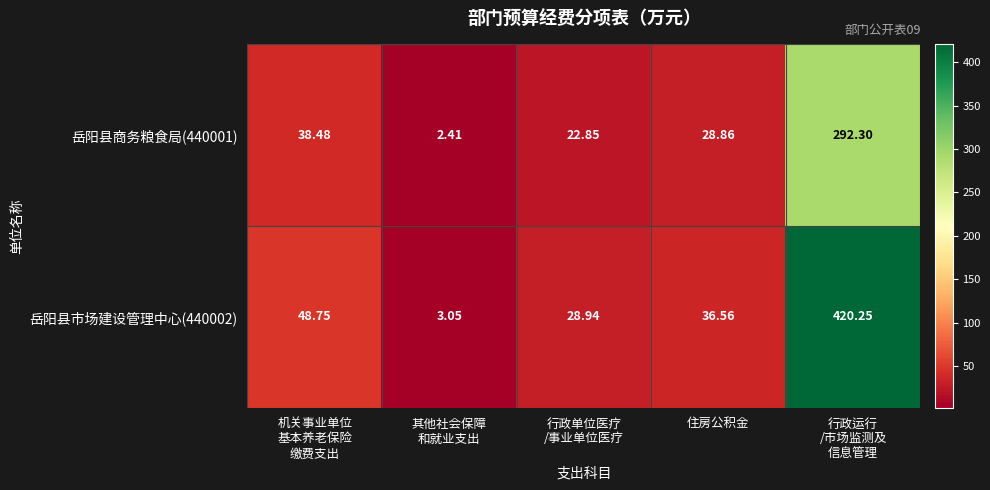

Rank the series by their maximum value, from highest to lowest.

岳阳县市场建设管理中心(440002), 岳阳县商务粮食局(440001)